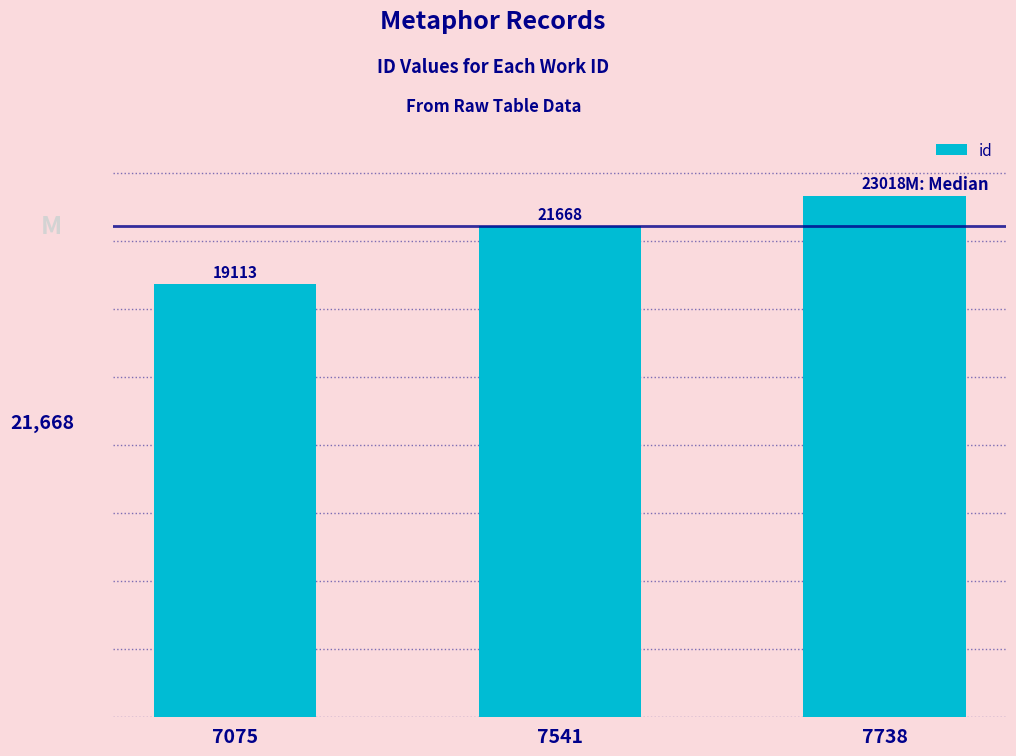

Are the bars grouped side by side (vs. stacked)?

No